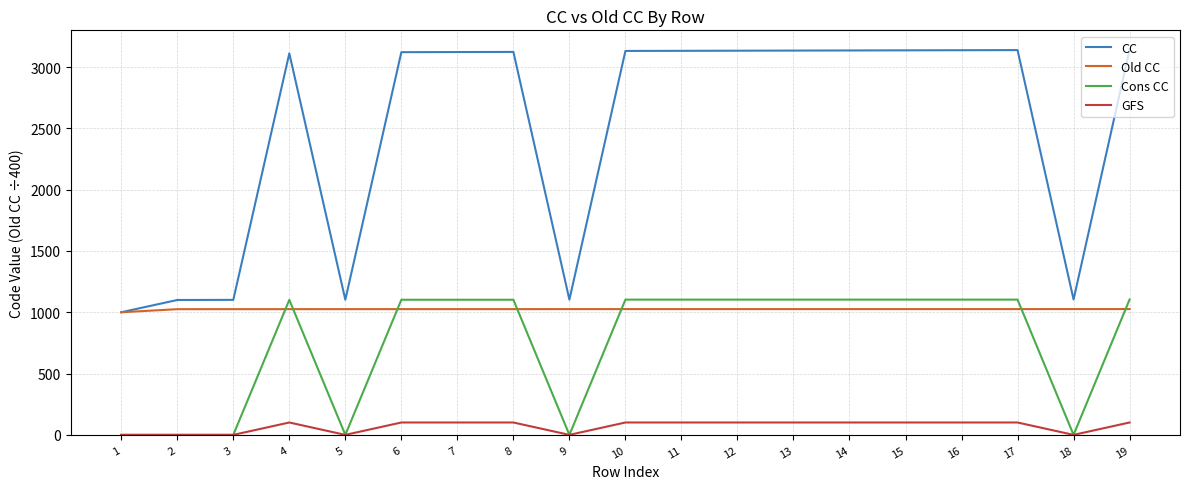

Which series has the widest spread of values?

CC